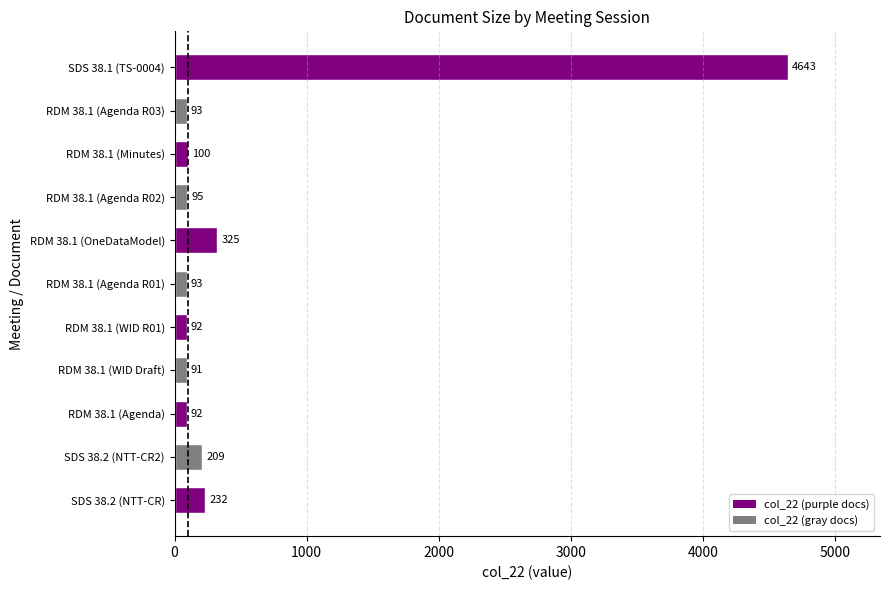

How many data points are less than 95?

5